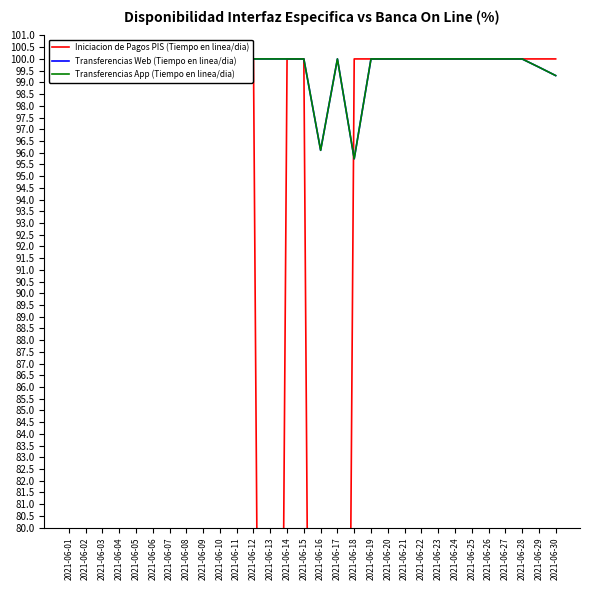

What is the difference between the maximum and second lowest values in the Transferencias App (Tiempo en linea/dia) series?

3.9